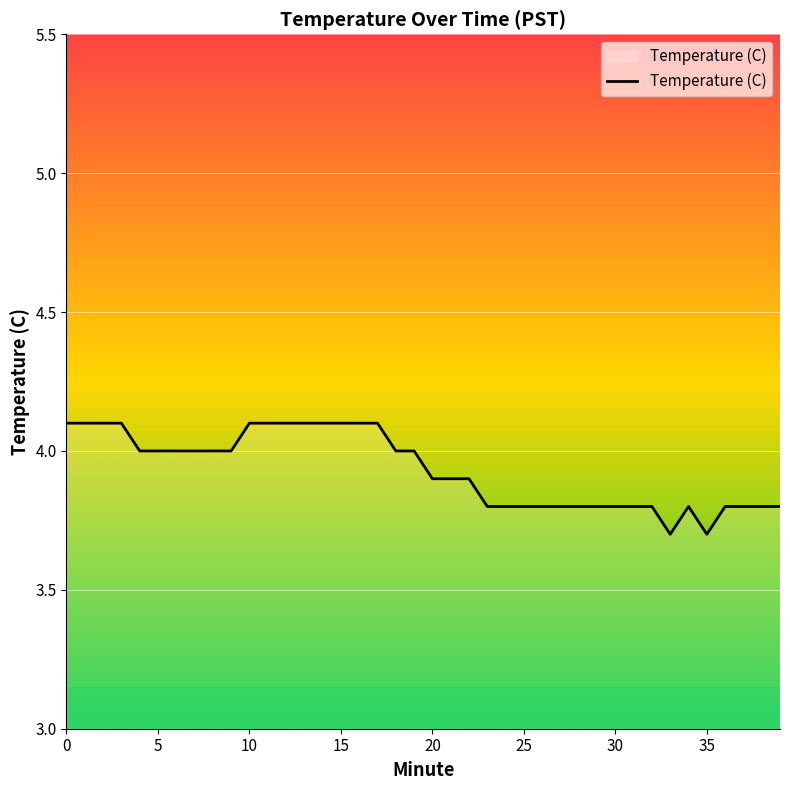

What is the difference between the maximum and minimum values?

0.4